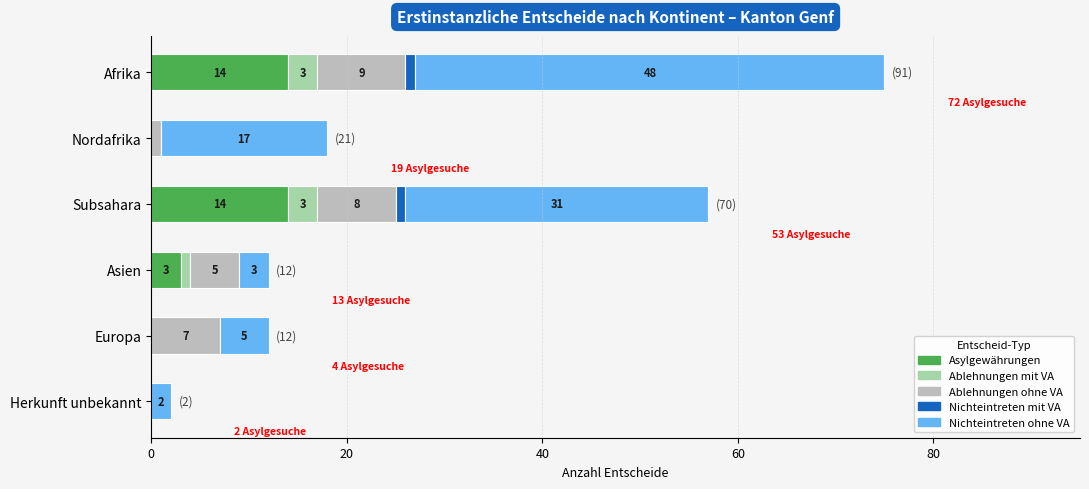

The Asylgewährungen series shows 19 at Afrika. True or false?

False